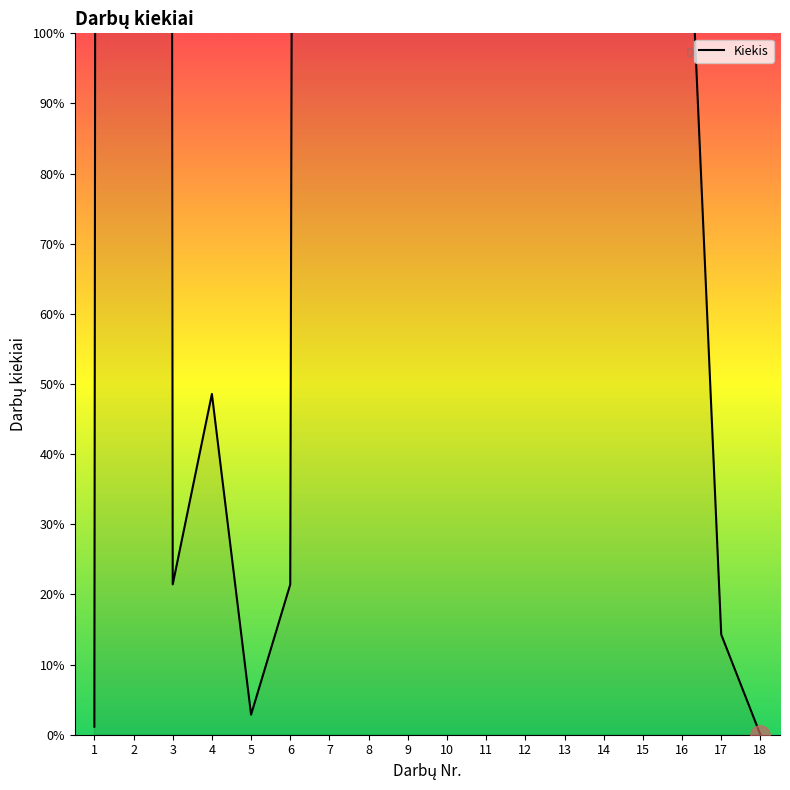

How many interior local valleys (lower than both neighbors) does the data have?

3